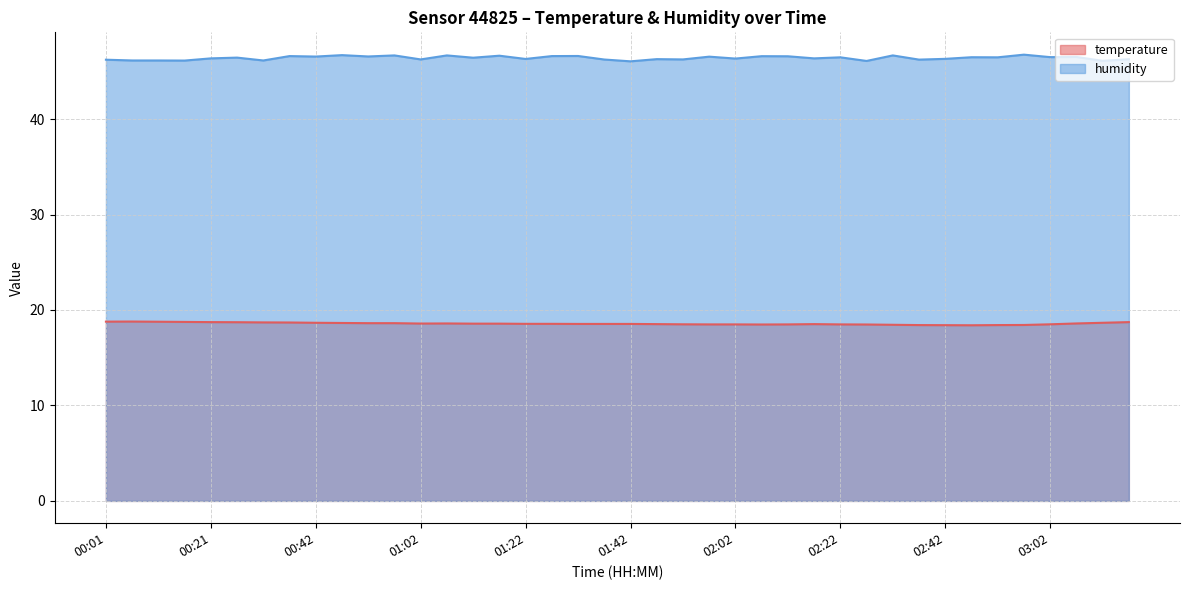

How many interior local valleys does the humidity series have?

16